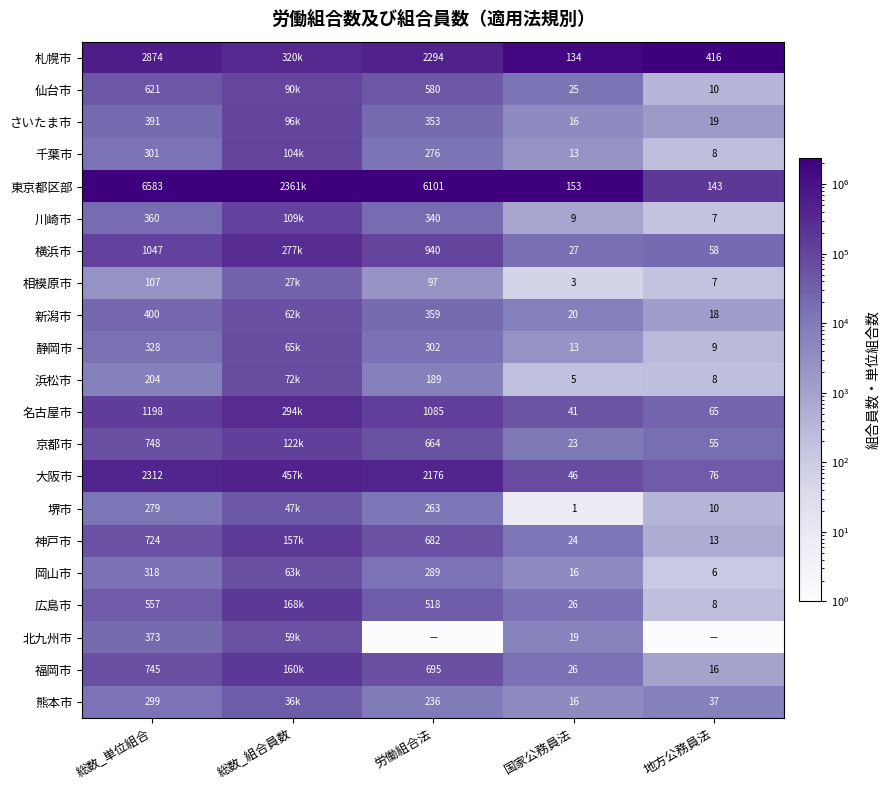

Rank the series at 総数_単位組合 from lowest to highest value.

相模原市, 浜松市, 堺市, 熊本市, 千葉市, 岡山市, 静岡市, 川崎市, 北九州市, さいたま市, 新潟市, 広島市, 仙台市, 神戸市, 福岡市, 京都市, 横浜市, 名古屋市, 大阪市, 札幌市, 東京都区部